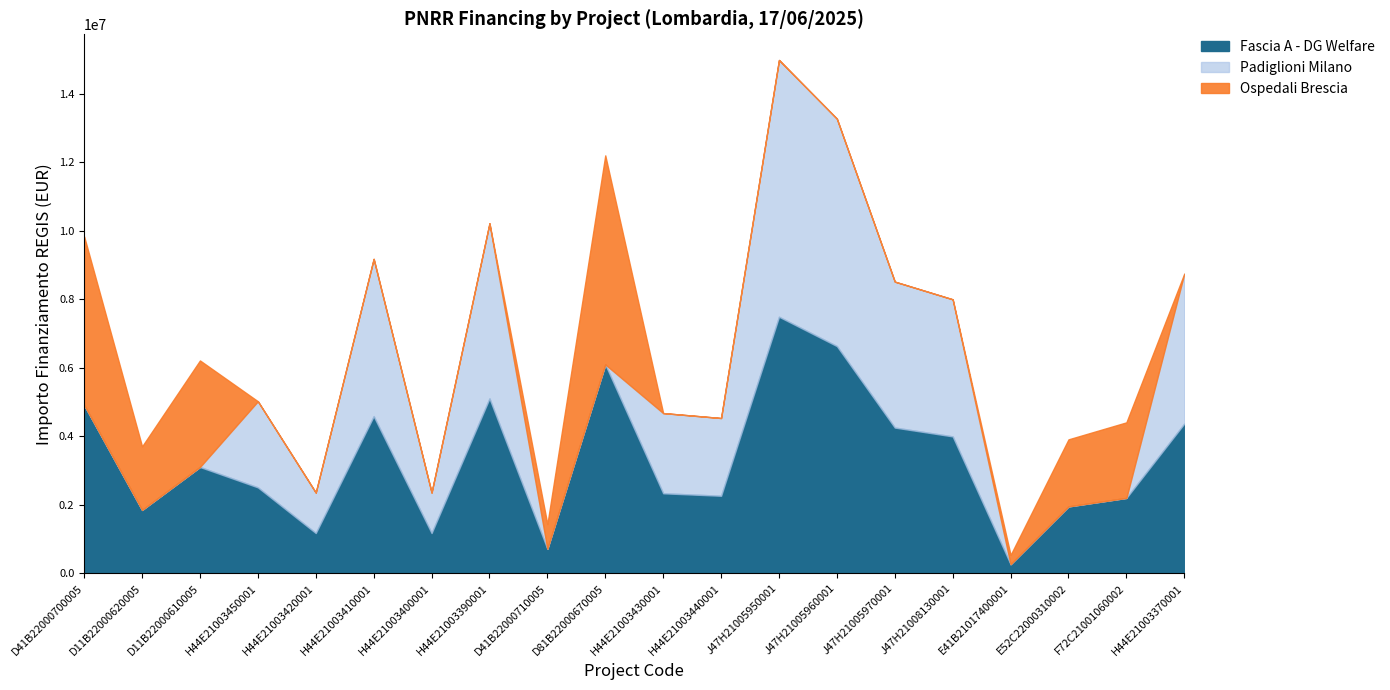

Where is the first local maximum for Fascia A - DG Welfare?

D11B22000610005